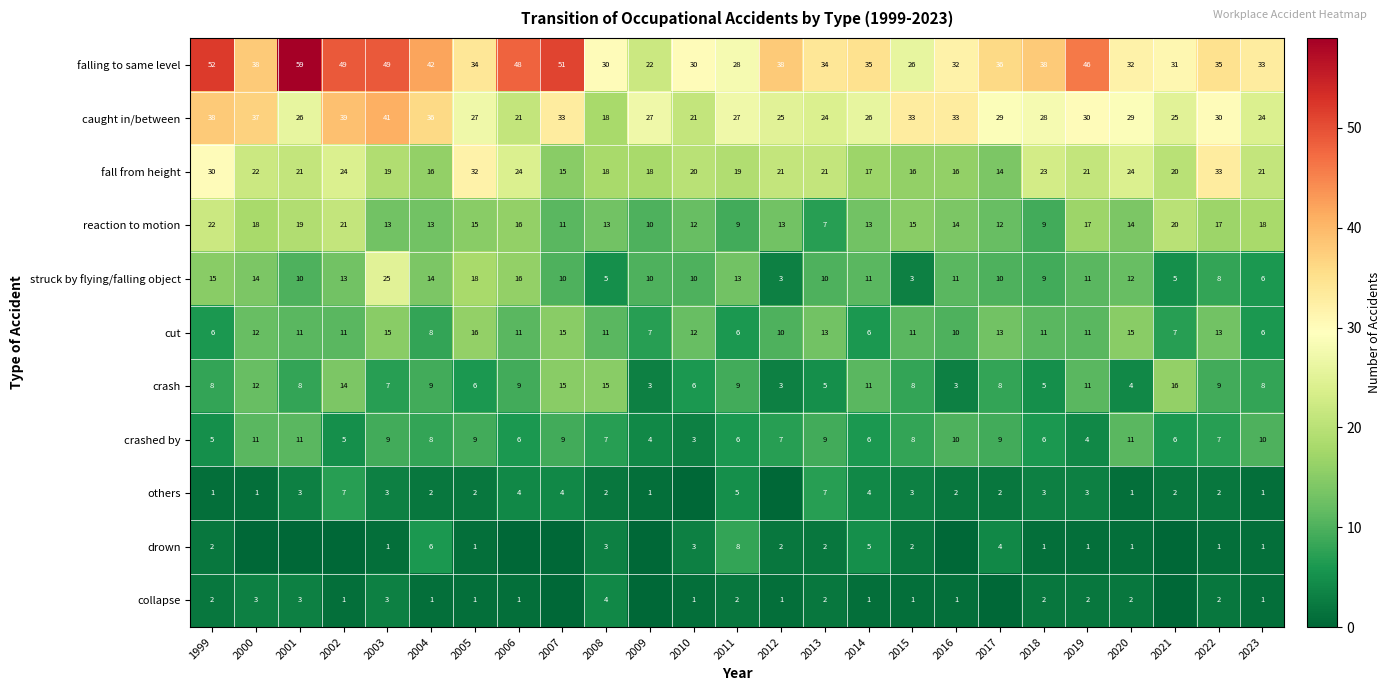

What is the greatest value displayed?

59